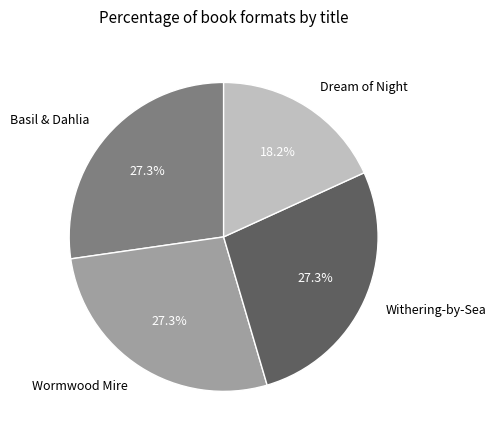

Which slice is the smallest?

Dream of Night